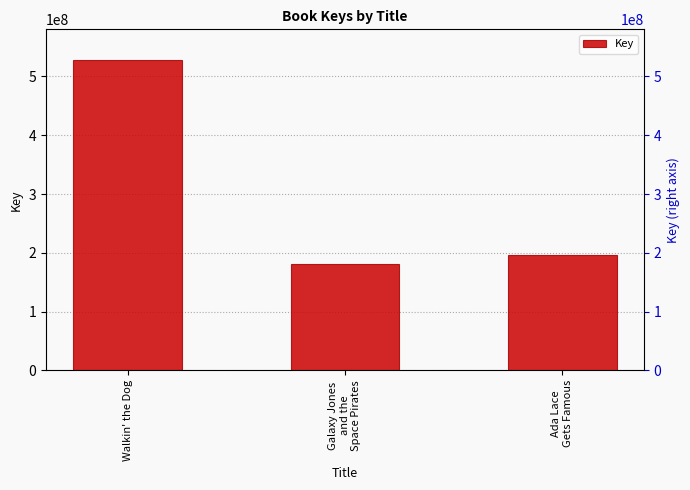

The chart shows a value of 780800804 at Walkin' the Dog. True or false?

False